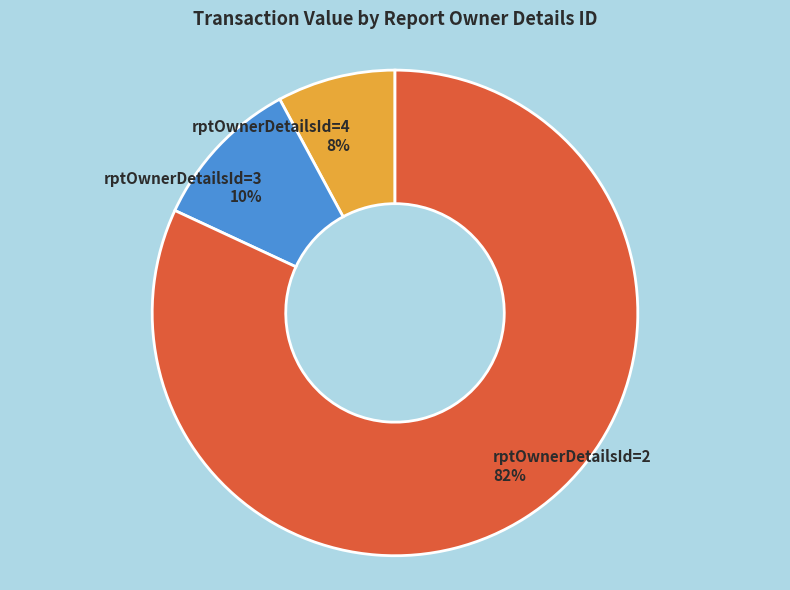

Which category has the biggest portion of the pie?

rptOwnerDetailsId=2